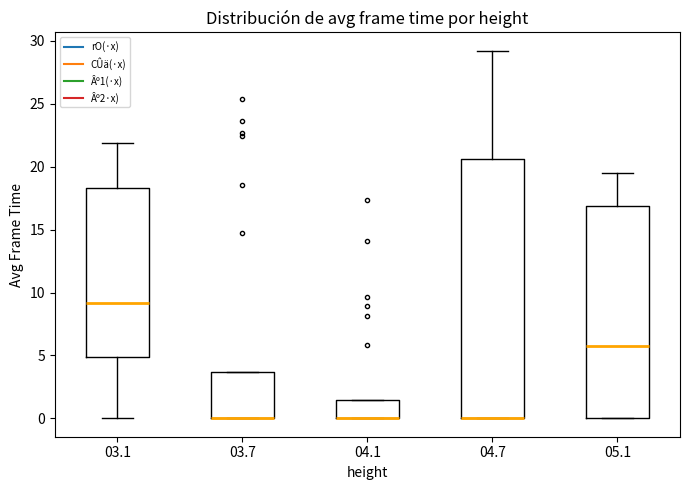

Reading left to right, transcribe this box plot: for each box, give where its median line is, the range the box spans, and where its two whiskers end, as read against the y-axis. The values are not printed on the chart, so give them approximately, as read against the axis.

03.1: median 9.0, box 5.0 to 18.5, whiskers 0.0 to 22.0
03.7: median 0.0 (drawn on the box's lower edge), box 0.0 to 3.5, whiskers 0.0 to 3.5
04.1: median 0.0 (drawn on the box's lower edge), box 0.0 to 1.5, whiskers 0.0 to 1.5
04.7: median 0.0 (drawn on the box's lower edge), box 0.0 to 20.5, whiskers 0.0 to 29.0
05.1: median 6.0, box 0.0 to 17.0, whiskers 0.0 to 19.5